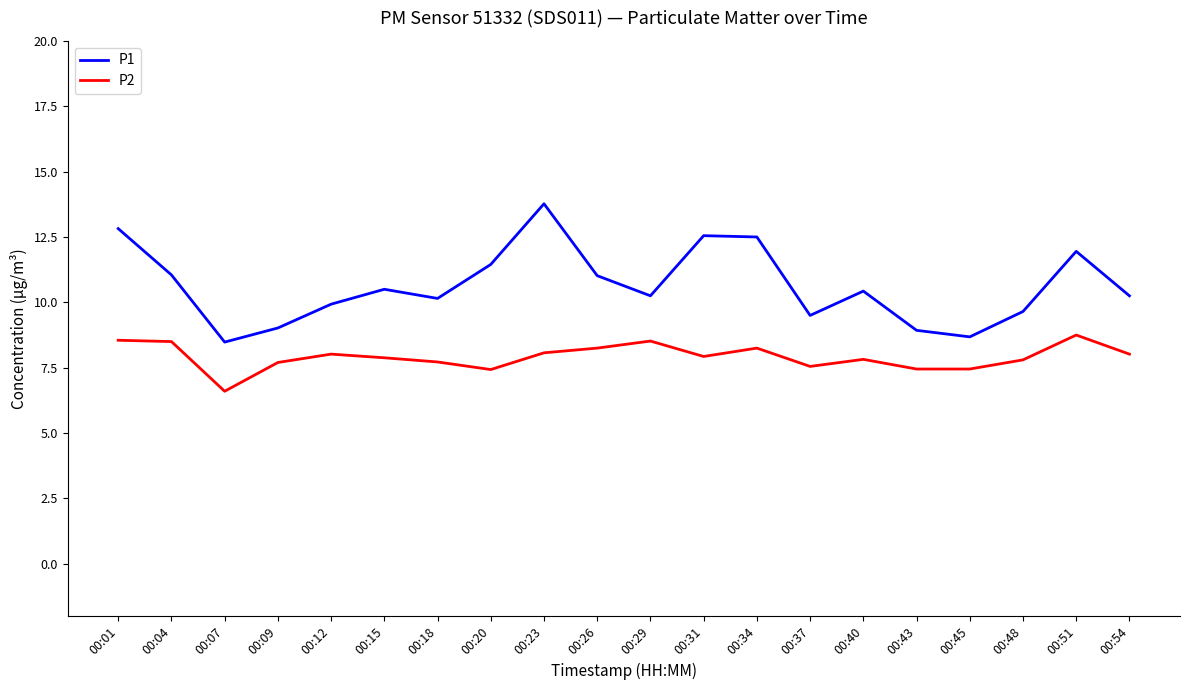

List the series in order of their overall mean, lowest first.

P2, P1